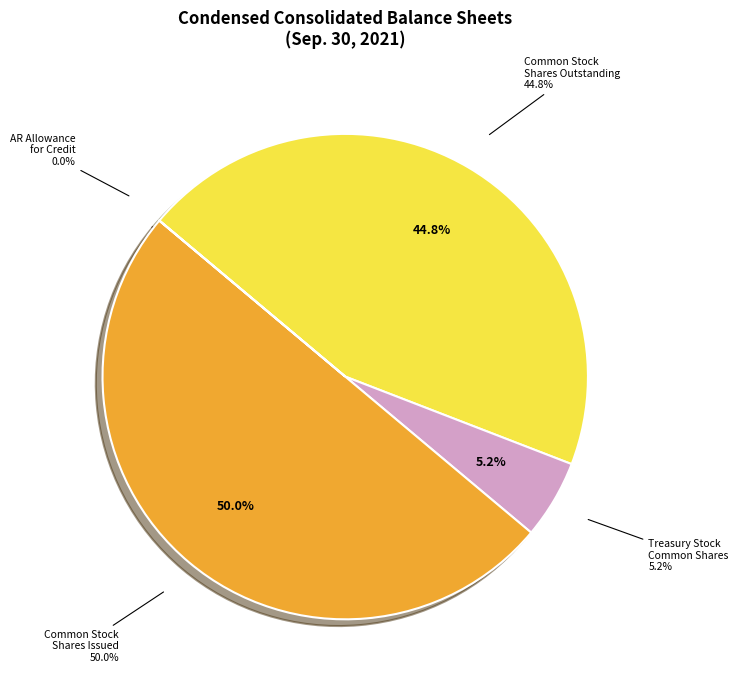

Rank the categories by value from highest to lowest.

Common Stock, Shares, Issued, Common Stock, Shares, Outstanding, Treasury Stock, Common, Shares, Accounts Receivable, Allowance